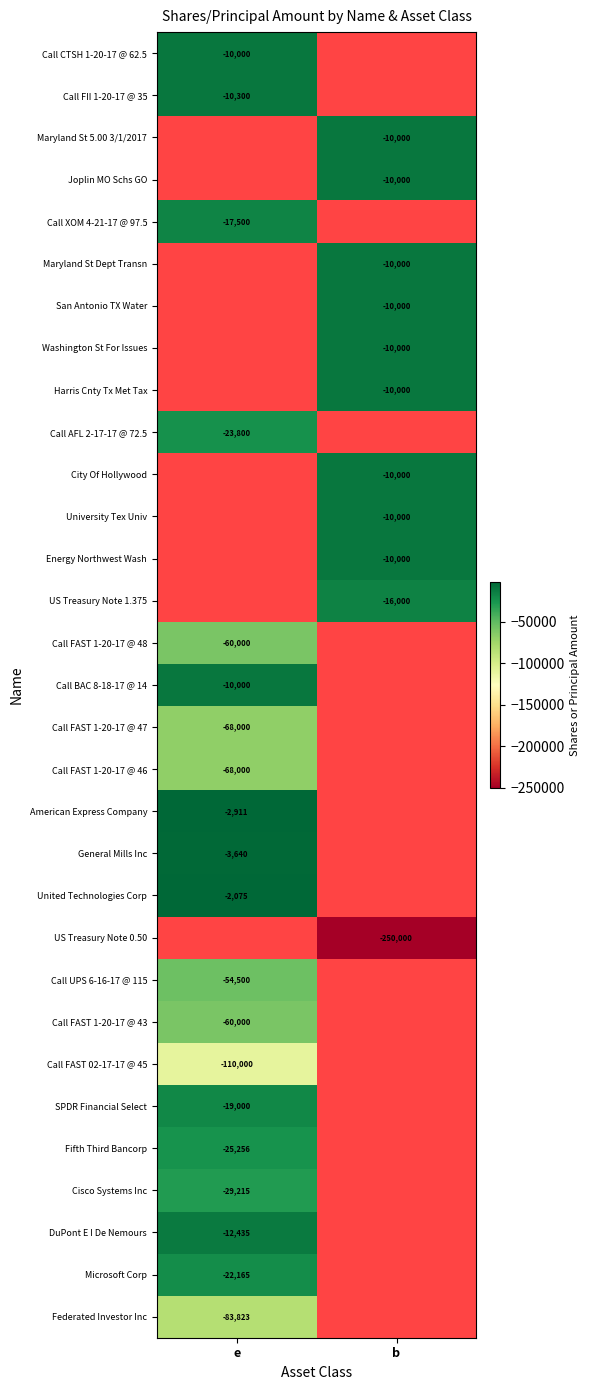

True or false: Call FAST 02-17-17 @ 45 has a value of -194107 at e.

False